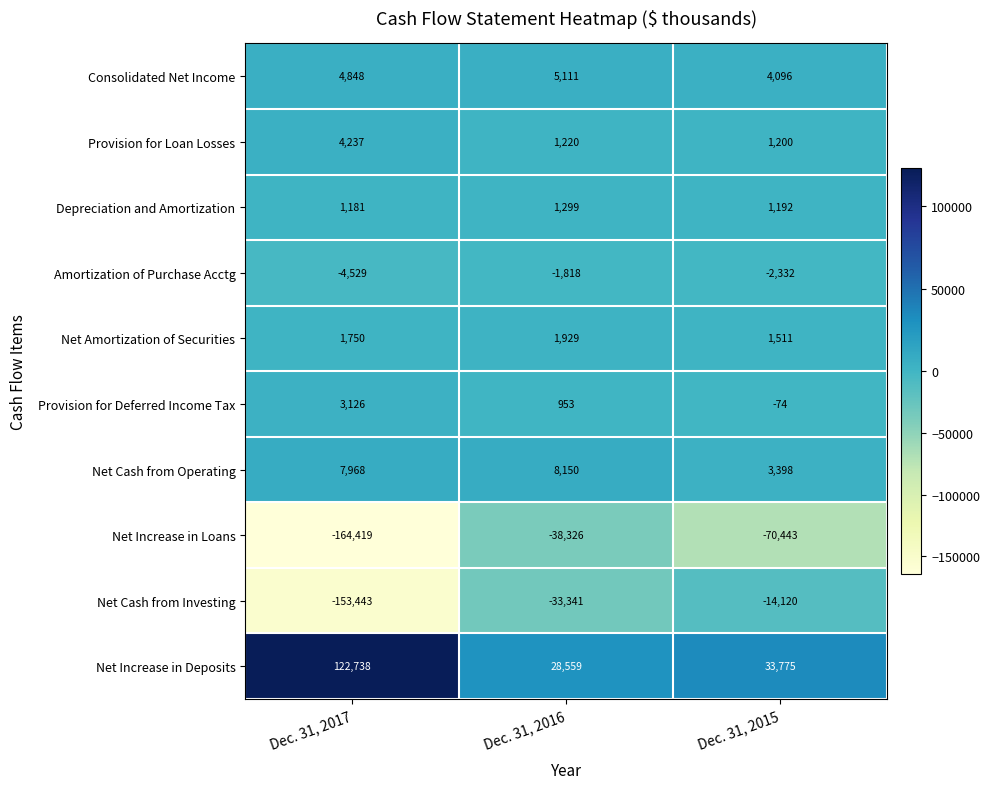

Rank the series by their maximum value, from lowest to highest.

Net Increase in Loans, Net Cash from Investing, Amortization of Purchase Acctg, Depreciation and Amortization, Net Amortization of Securities, Provision for Deferred Income Tax, Provision for Loan Losses, Consolidated Net Income, Net Cash from Operating, Net Increase in Deposits